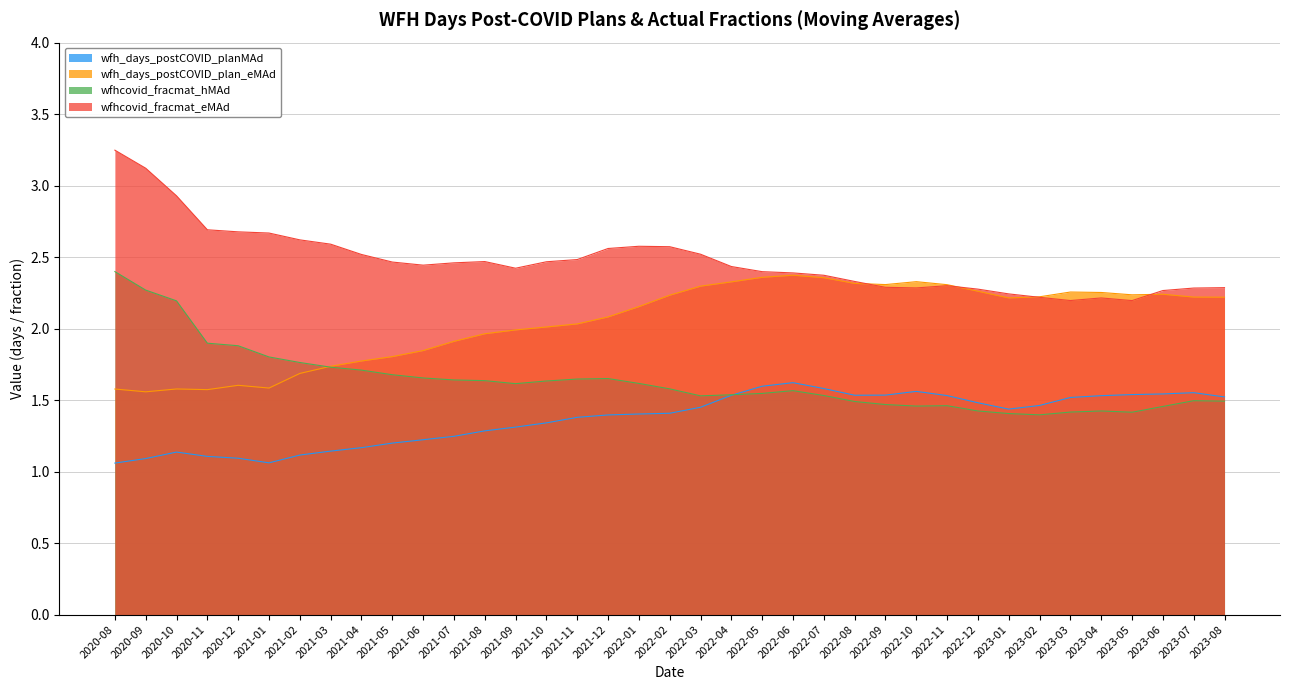

Between 2021-10 and 2023-01, which is larger?

2023-01